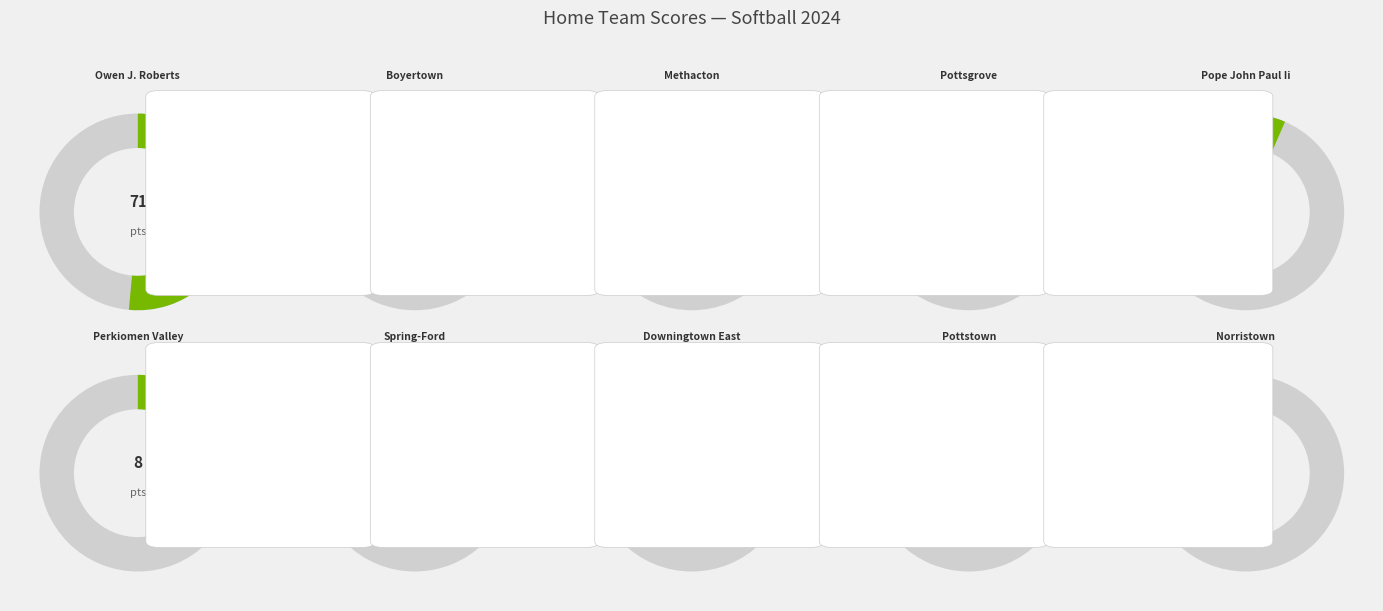

What percentage is NOT represented by OWEN J. ROBERTS?

97.1%